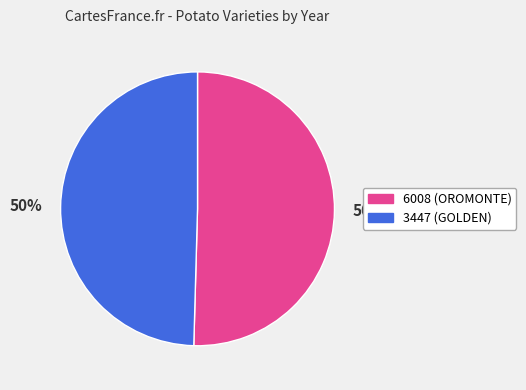

Is the sum of 6008 (OROMONTE) and 3447 (GOLDEN) greater than half?

Yes